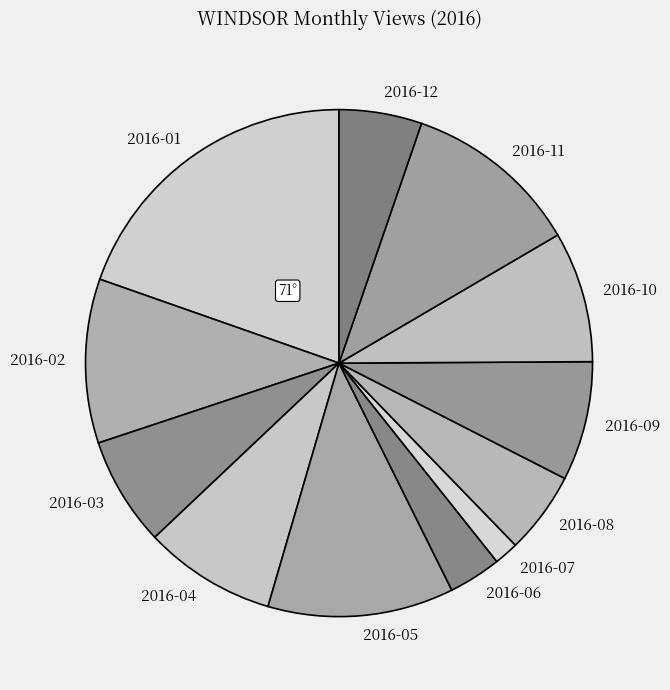

Is it true that 2016-10 is 1% of the pie?

False